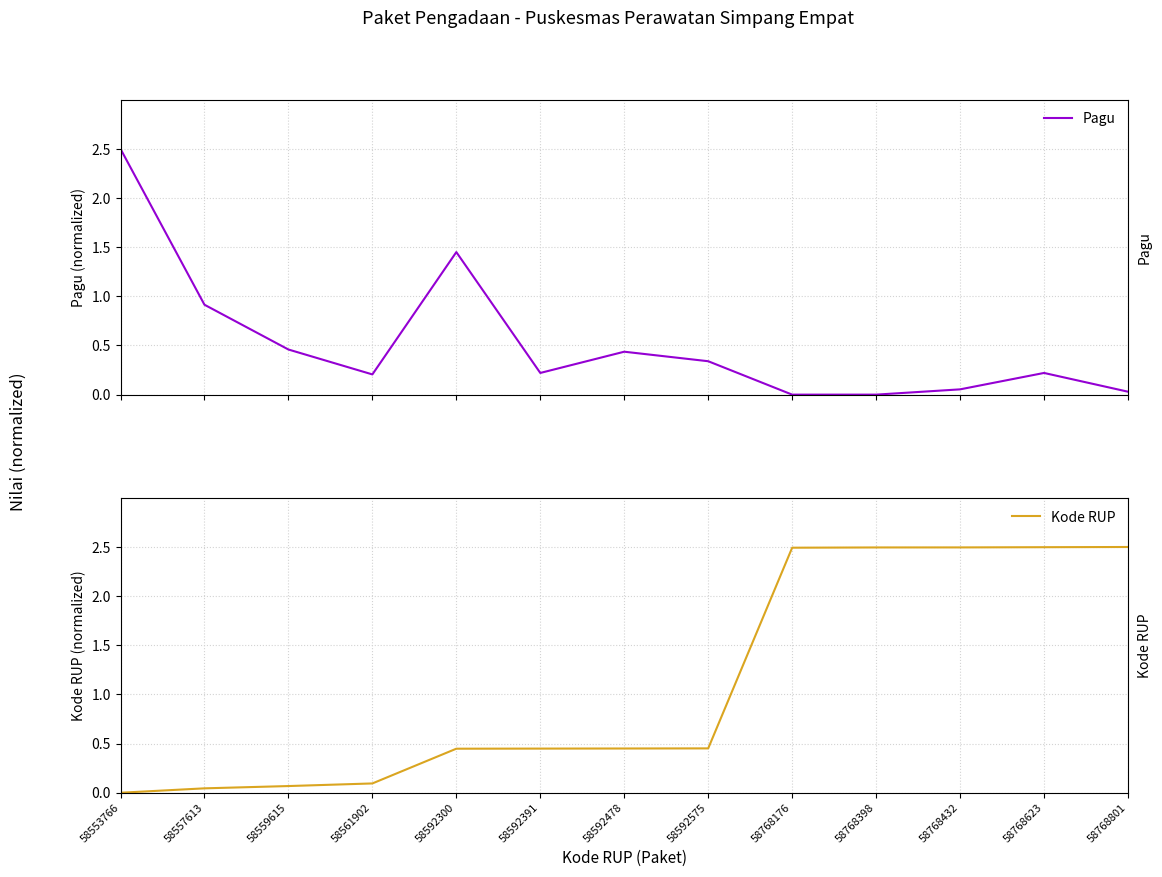

What is the difference between the highest and lowest values at 58768432?

2.4